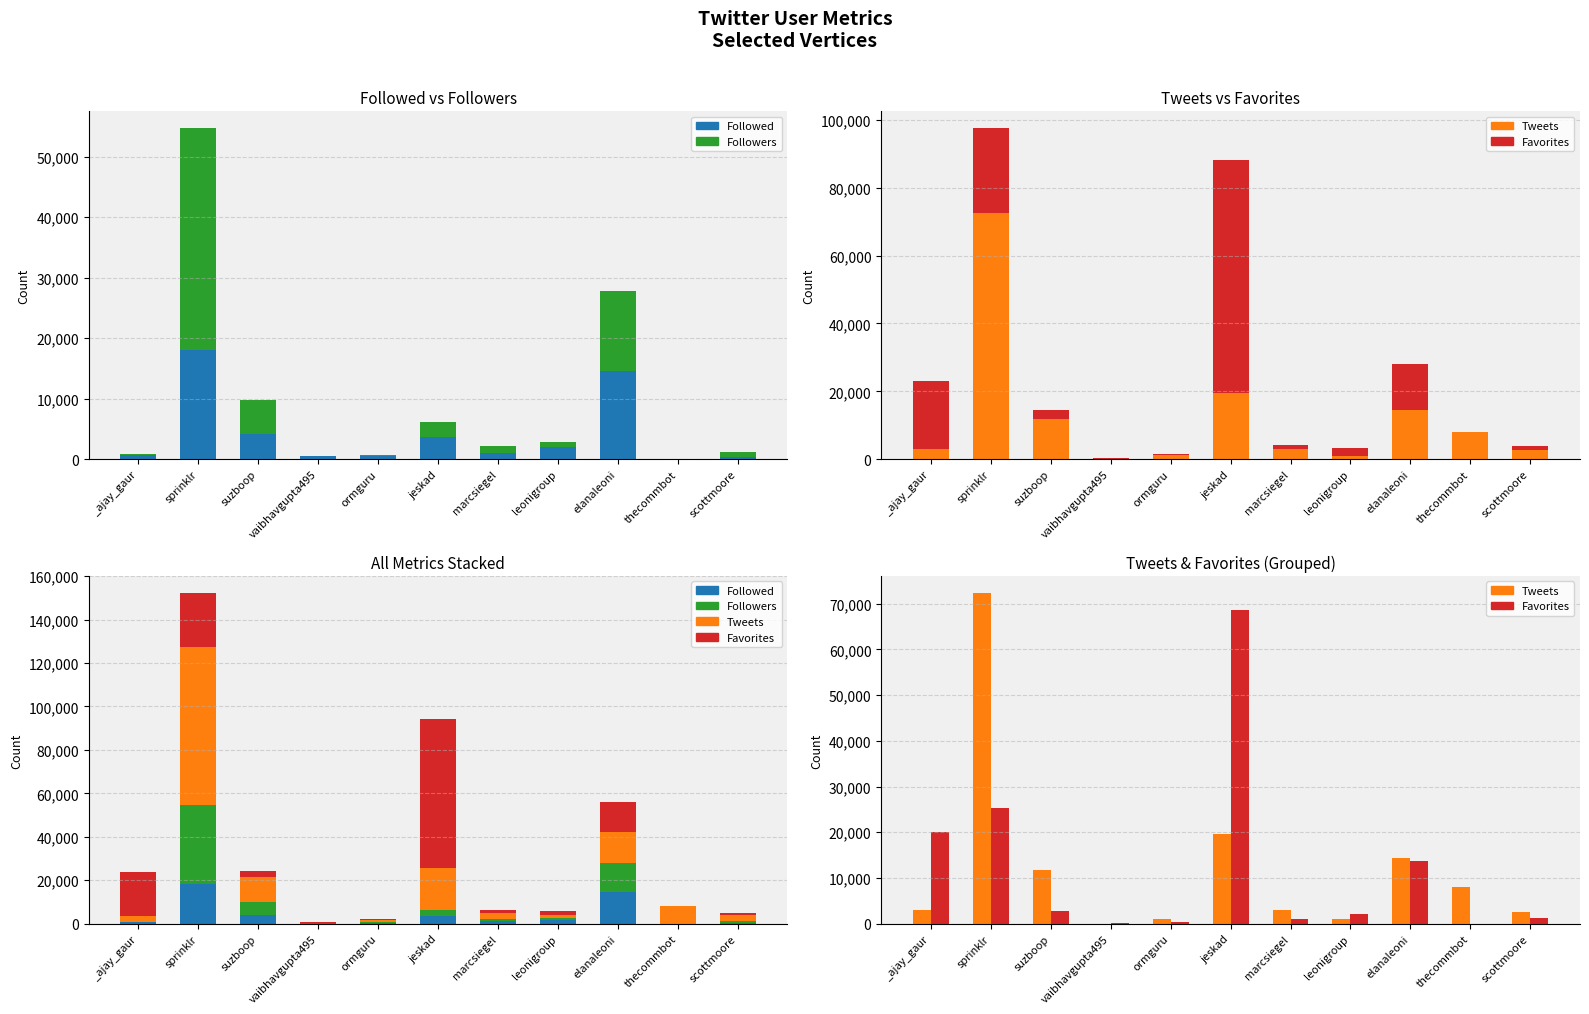

What is the average value of the Followers series?

5573